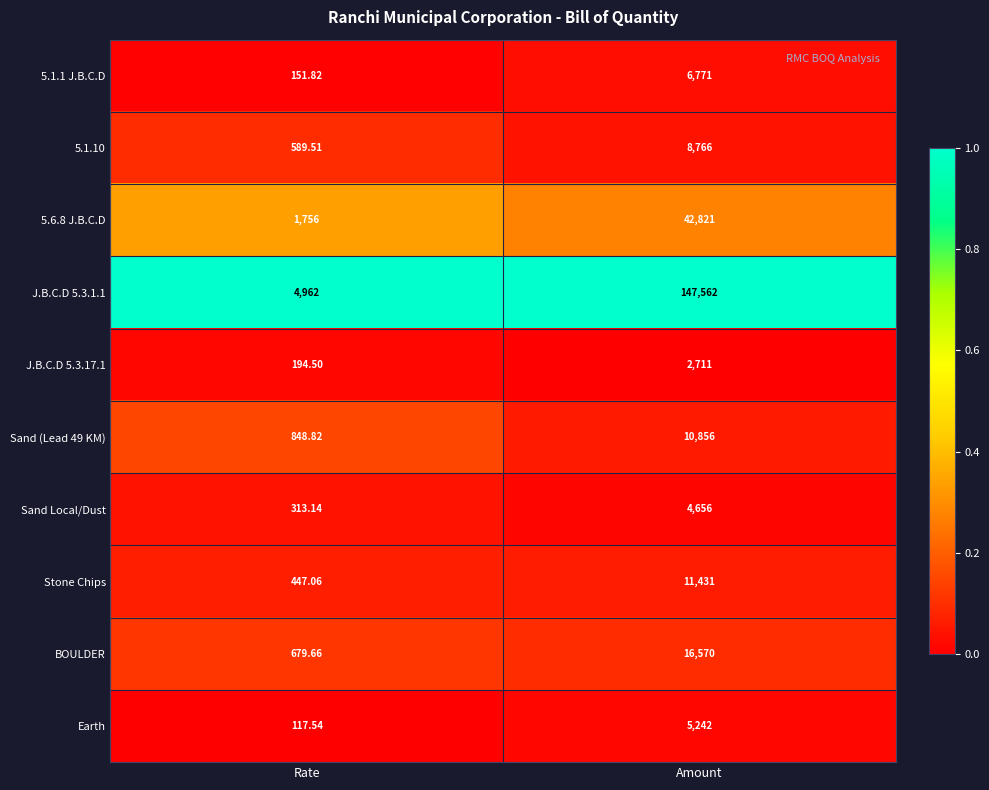

Rank the categories by BOULDER value from lowest to highest.

Rate, Amount